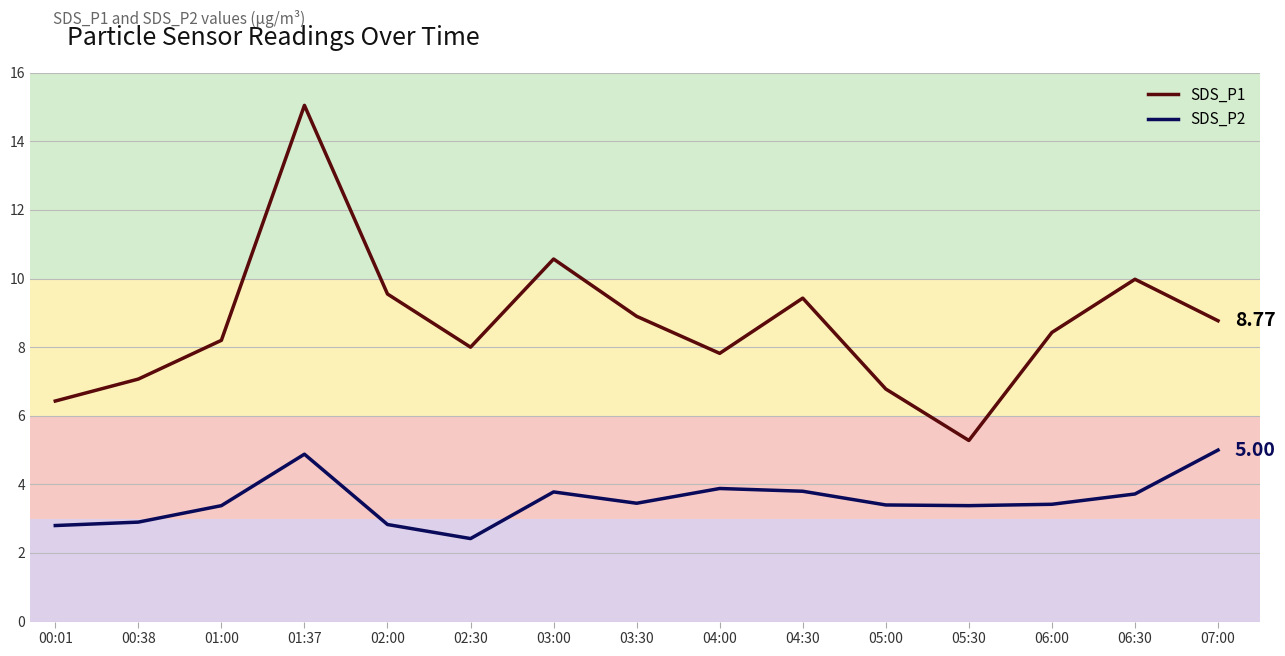

Rank the series at 03:00 from lowest to highest value.

SDS_P2, SDS_P1